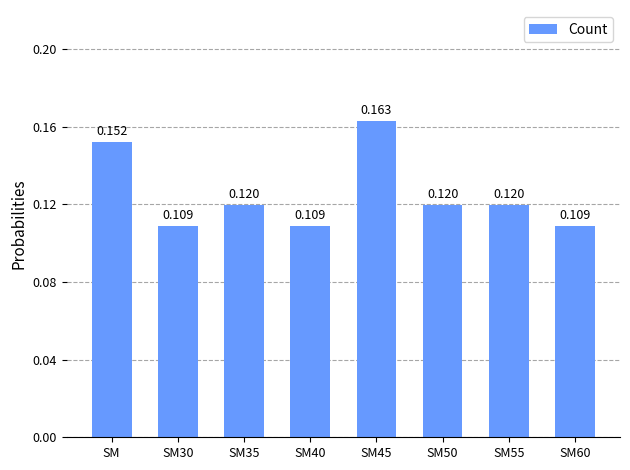

What is the label of the 1st bar from the right?

SM60